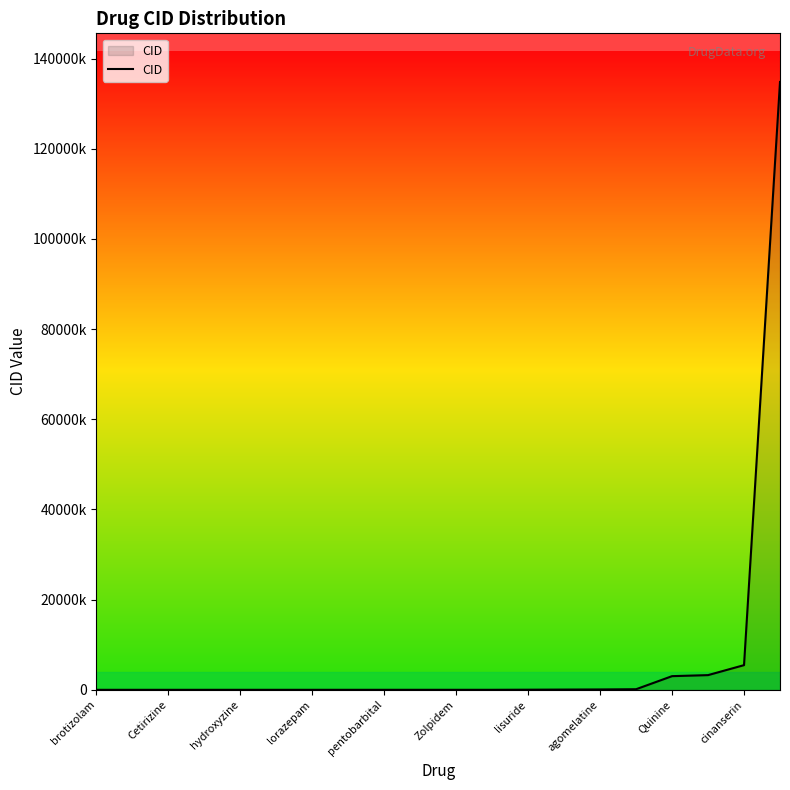

Does the chart display data point markers on the line(s)?

No